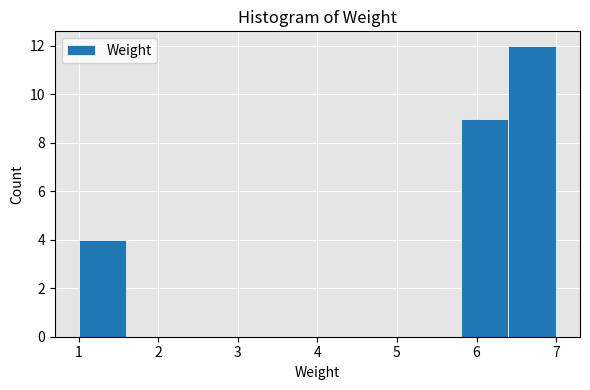

How tall is the bar that spans 6.4 to 7.0 on the x-axis? The values are not printed on the chart, so give them approximately, as read against the axis.

12